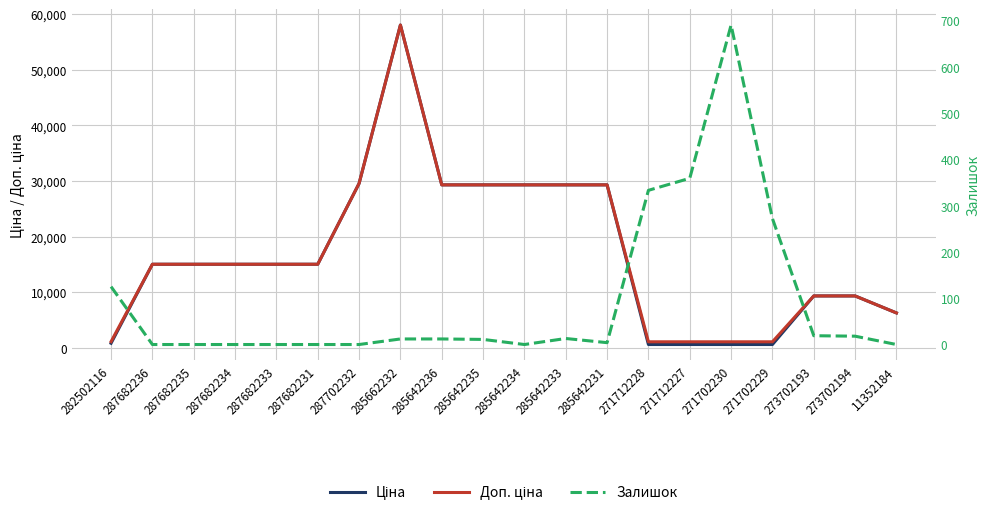

At which category is the sum across all series the highest?

285662232